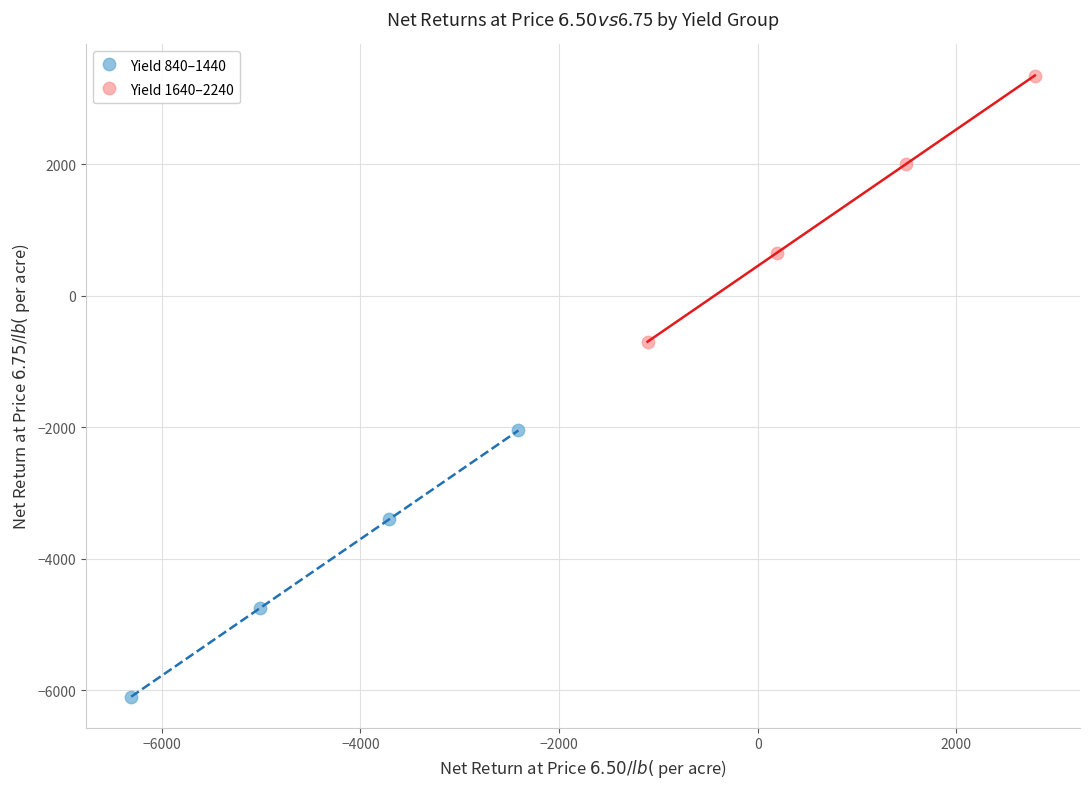

Which series reaches the minimum Y coordinate?

Yield 840–1440